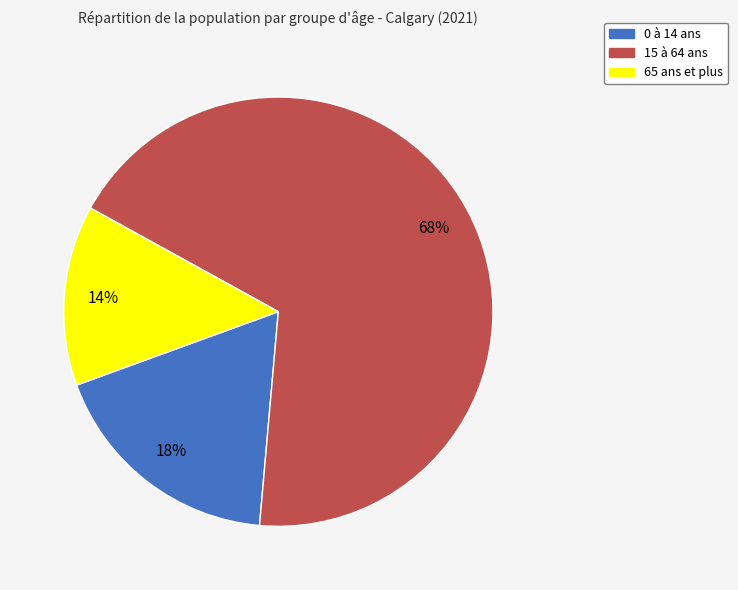

Which category has the biggest portion of the pie?

15 à 64 ans